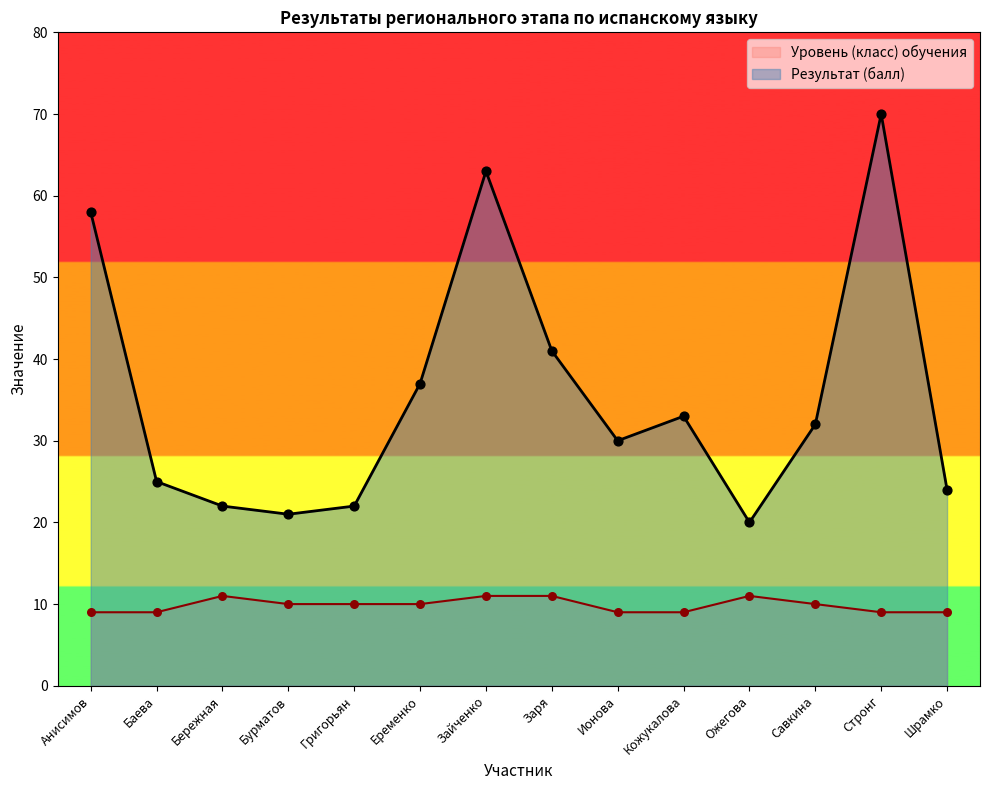

What is the total value across all series at Шрамко?

33